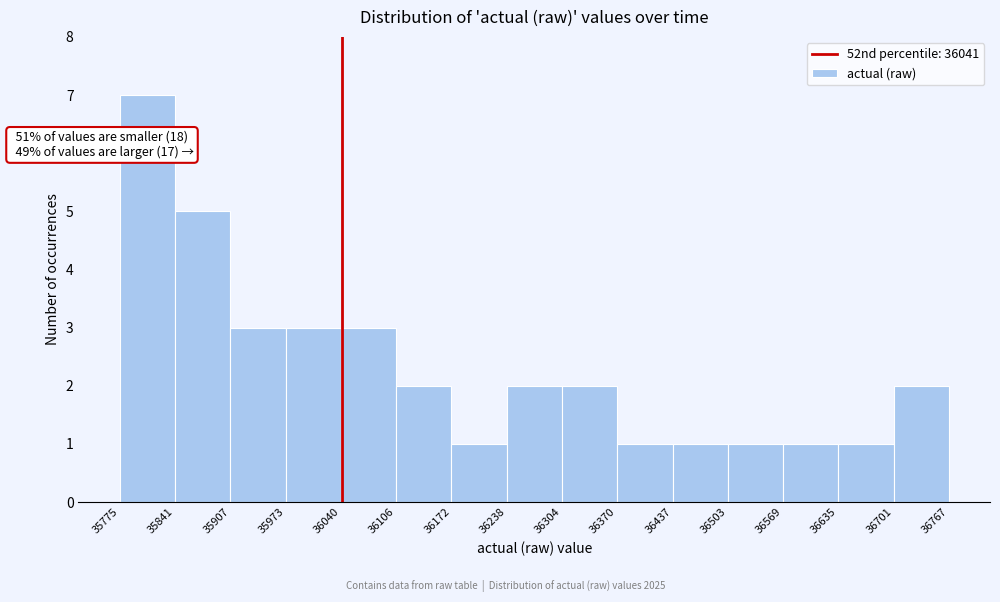

Which range on the x-axis has the tallest bar?

35775 to 35841